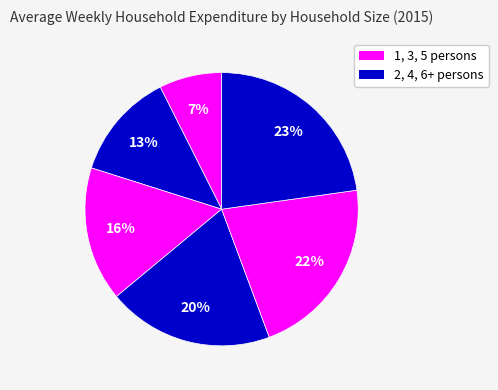

How many segments does this pie chart have?

6